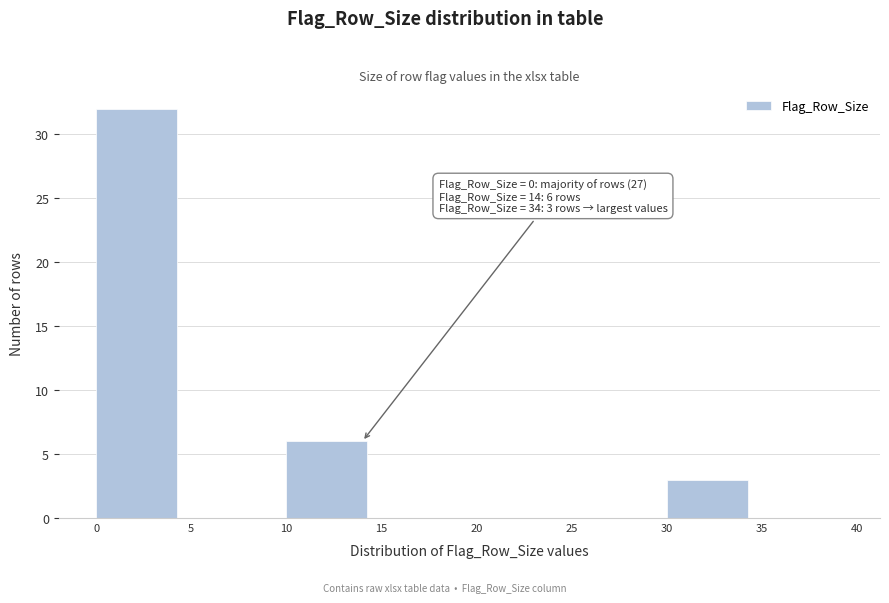

Which range on the x-axis has the tallest bar?

0 to 5